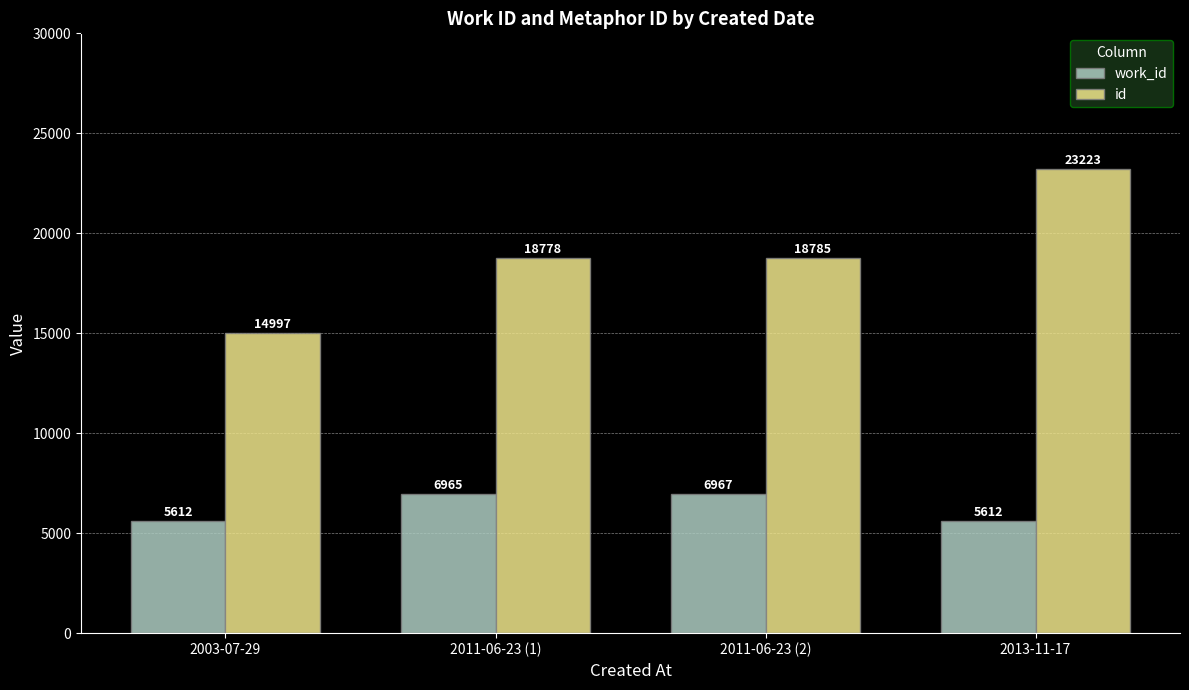

Which series has the largest total across all categories?

id